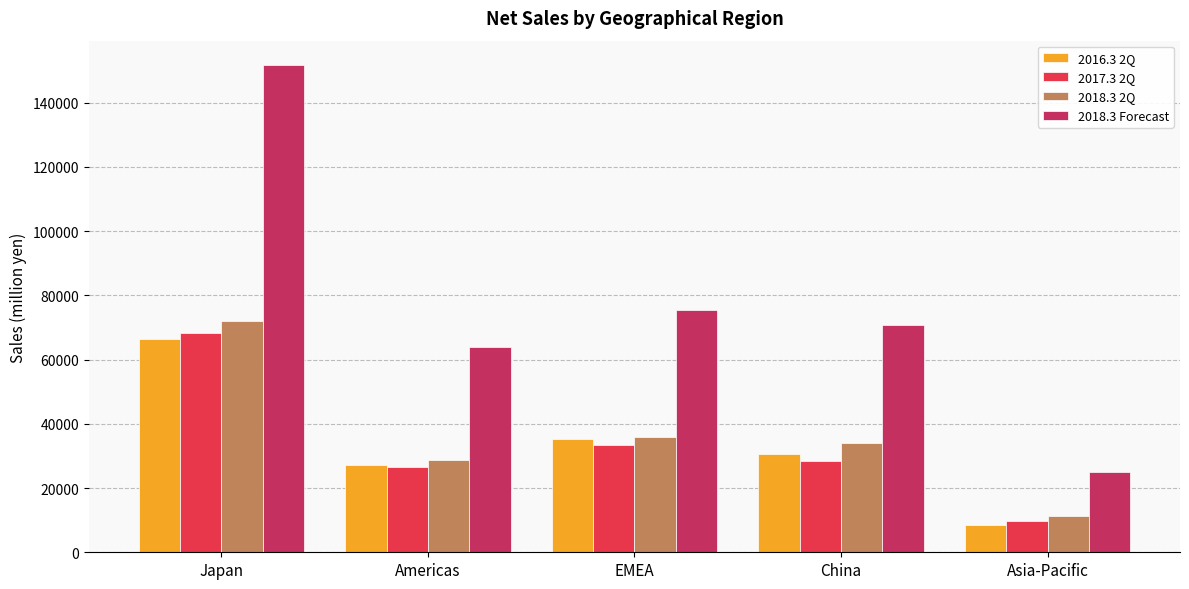

Which series has the widest spread of values?

2018.3 Forecast